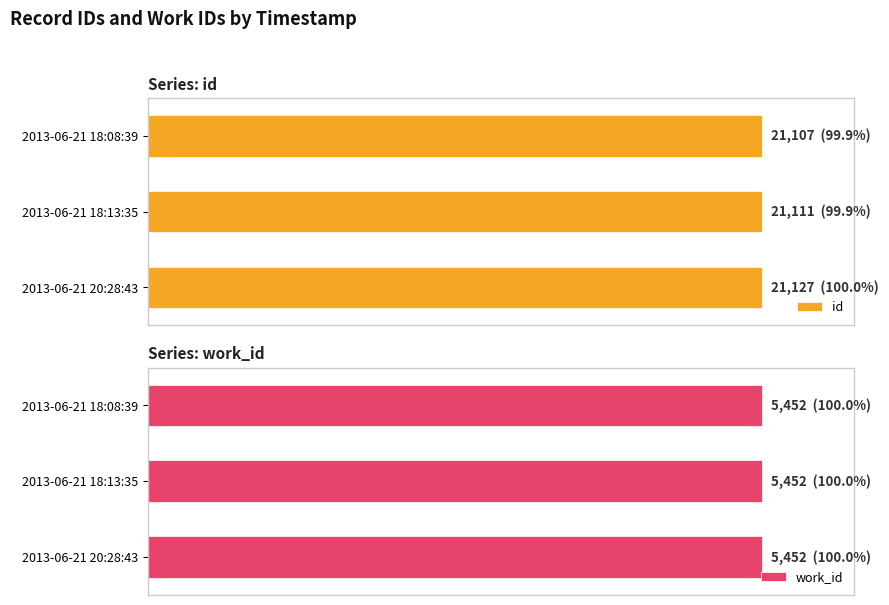

Does the chart contain stacked bars?

No